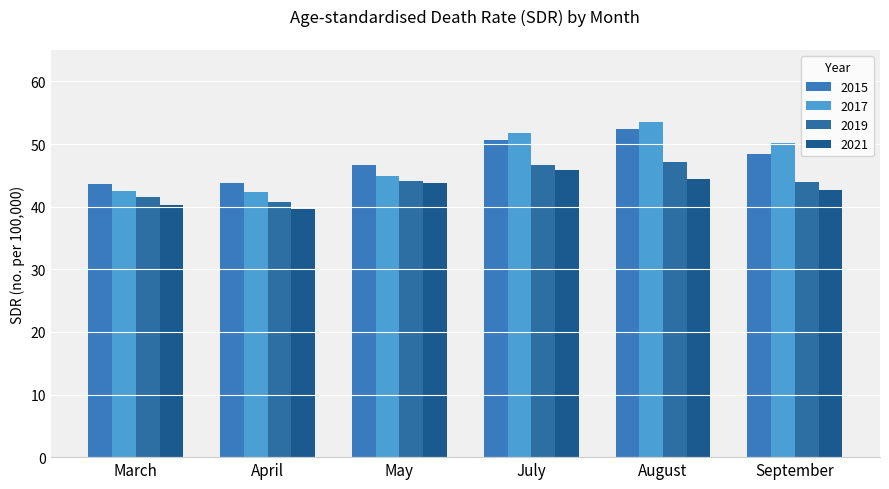

Is it true that 2019 equals 26.9 at April?

False